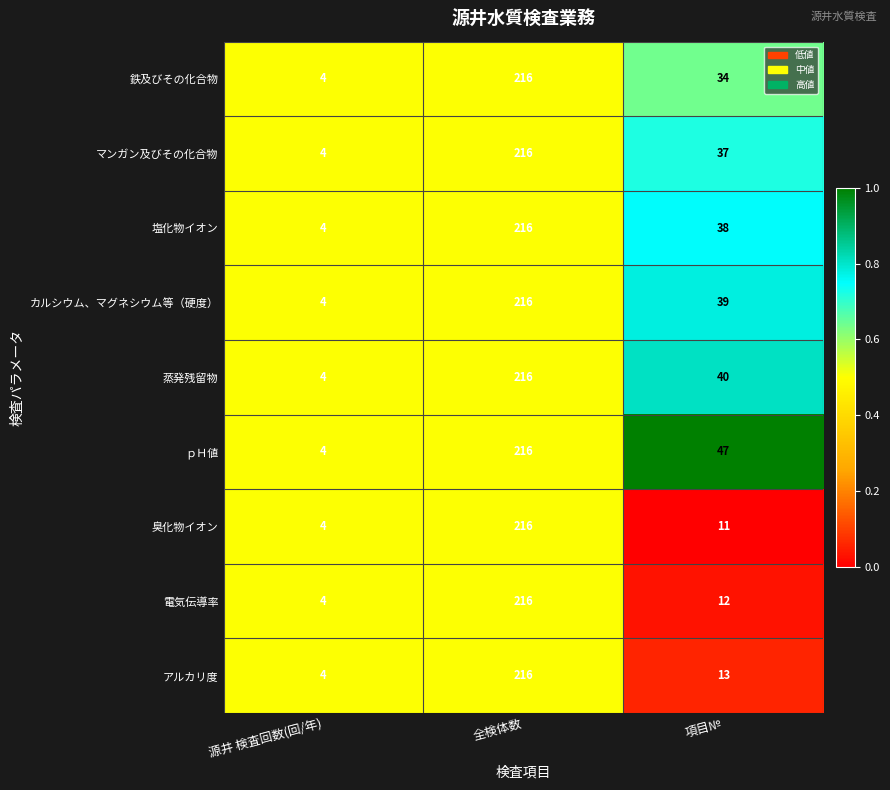

How many categories are shown in the chart?

3